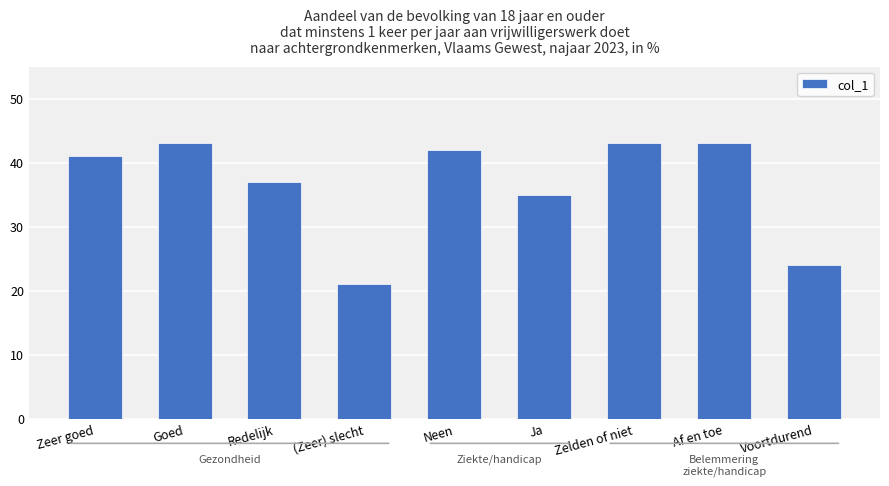

Which label corresponds to the smallest value in the chart?

(Zeer) slecht